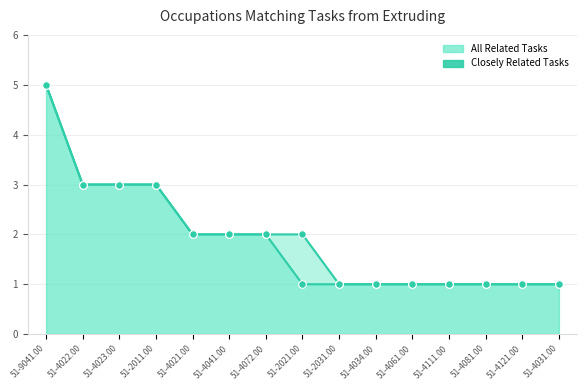

At how many categories does at least one series exceed 4?

1